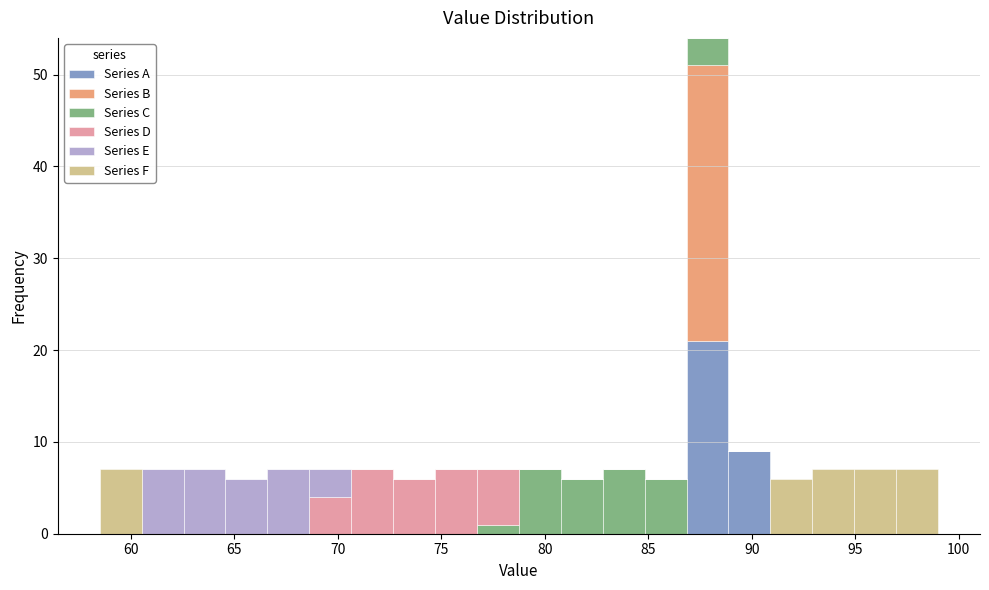

Reading left to right, list every stacked bar in this chart as the range it spans on the x-axis followed by its total height. Neither the bar edges nor the heights are printed on the chart, so give them approximately, as read against the axes.

58.5 to 60.5: 7
60.5 to 62.5: 7
62.5 to 64.5: 7
64.5 to 66.5: 6
66.5 to 68.5: 7
68.5 to 70.5: 7
70.5 to 72.5: 7
72.5 to 74.5: 6
74.5 to 76.5: 7
76.5 to 79.0: 7
79.0 to 81.0: 7
81.0 to 83.0: 6
83.0 to 85.0: 7
85.0 to 87.0: 6
87.0 to 89.0: 54
89.0 to 91.0: 9
91.0 to 93.0: 6
93.0 to 95.0: 7
95.0 to 97.0: 7
97.0 to 99.0: 7